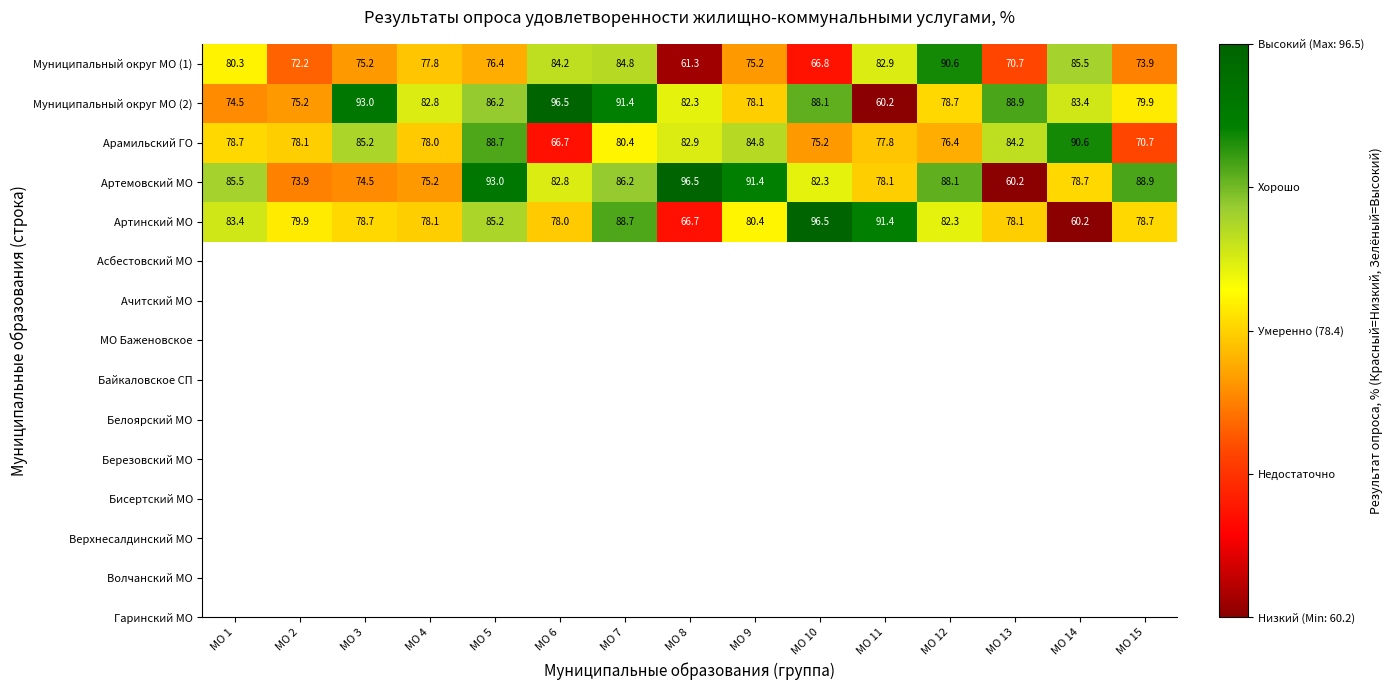

What is the sum of the Муниципальный округ МО (1) values at МО 7 and МО 1?

165.1